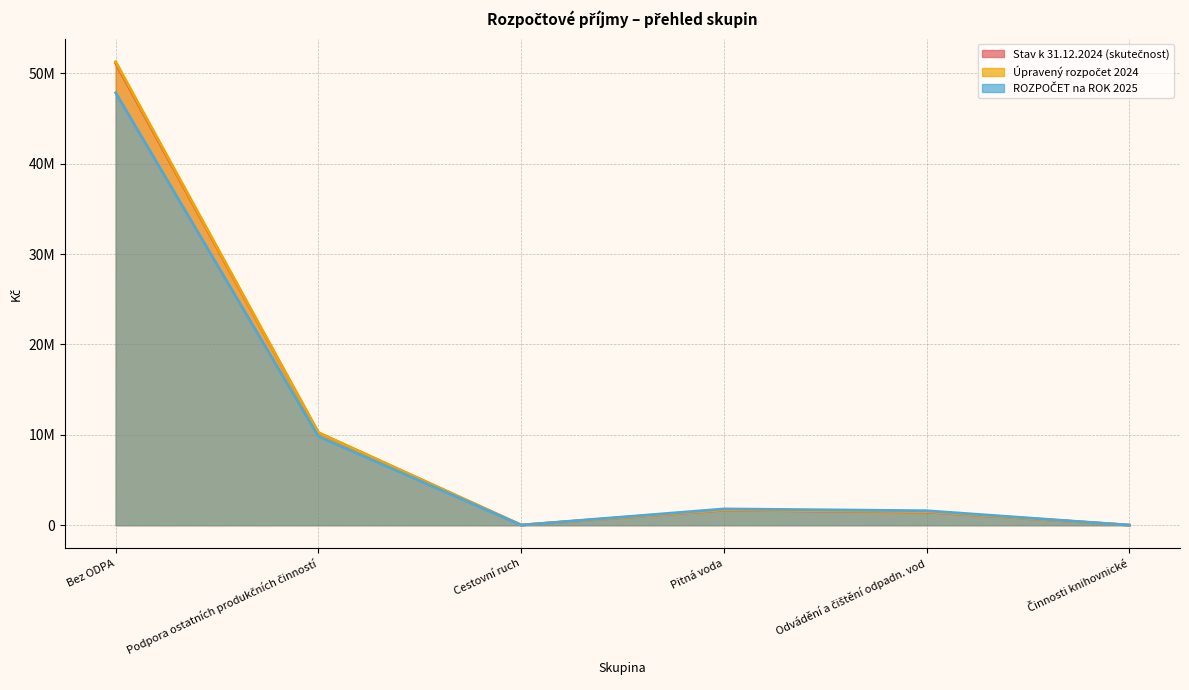

At which category is the sum across all series the highest?

Bez ODPA